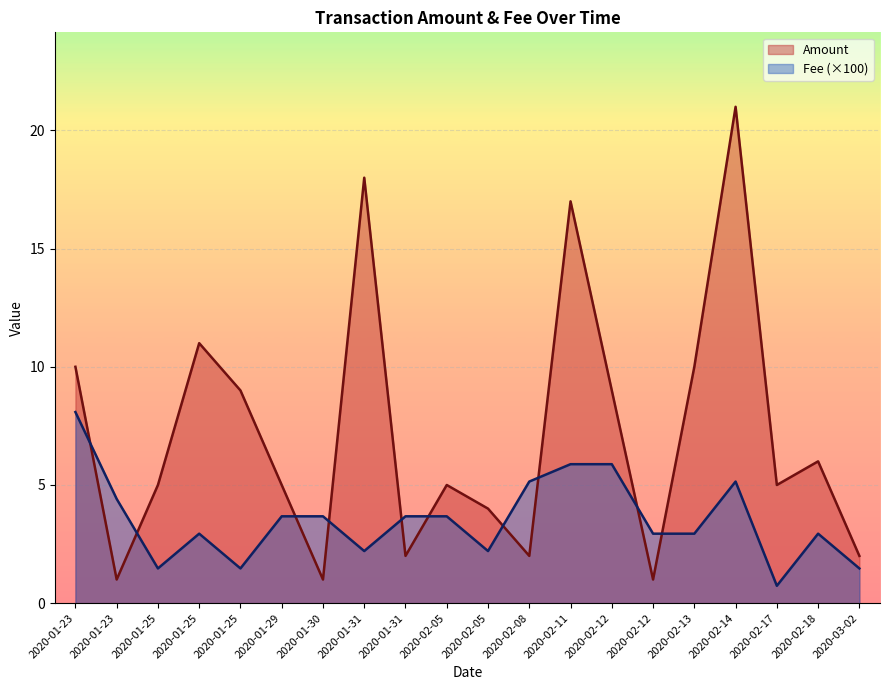

How many data points in Amount are less than 5?

7